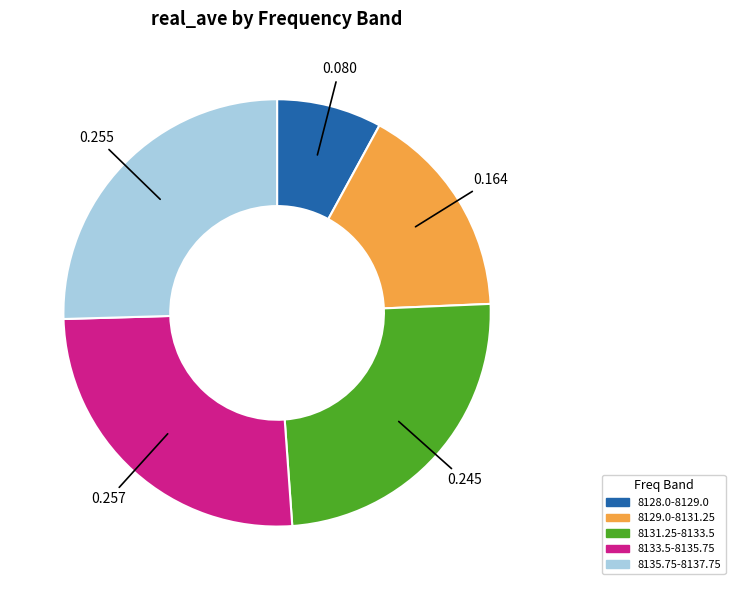

Is there a majority slice in this chart?

No